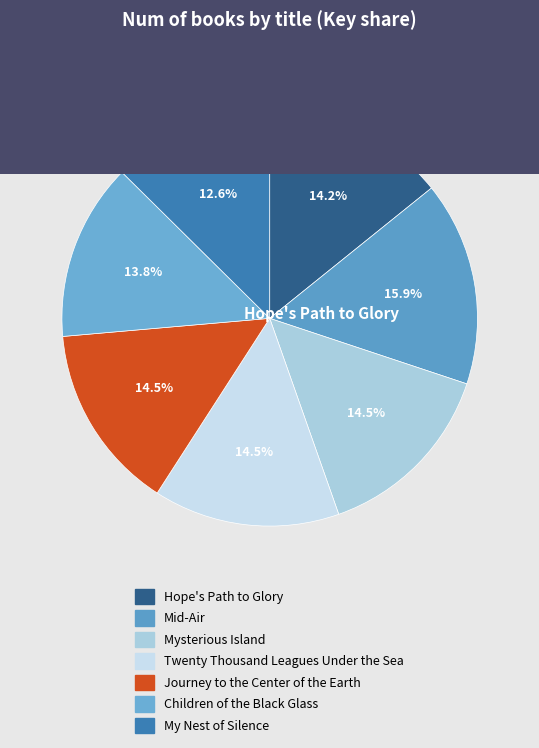

How many segments does this pie chart have?

7